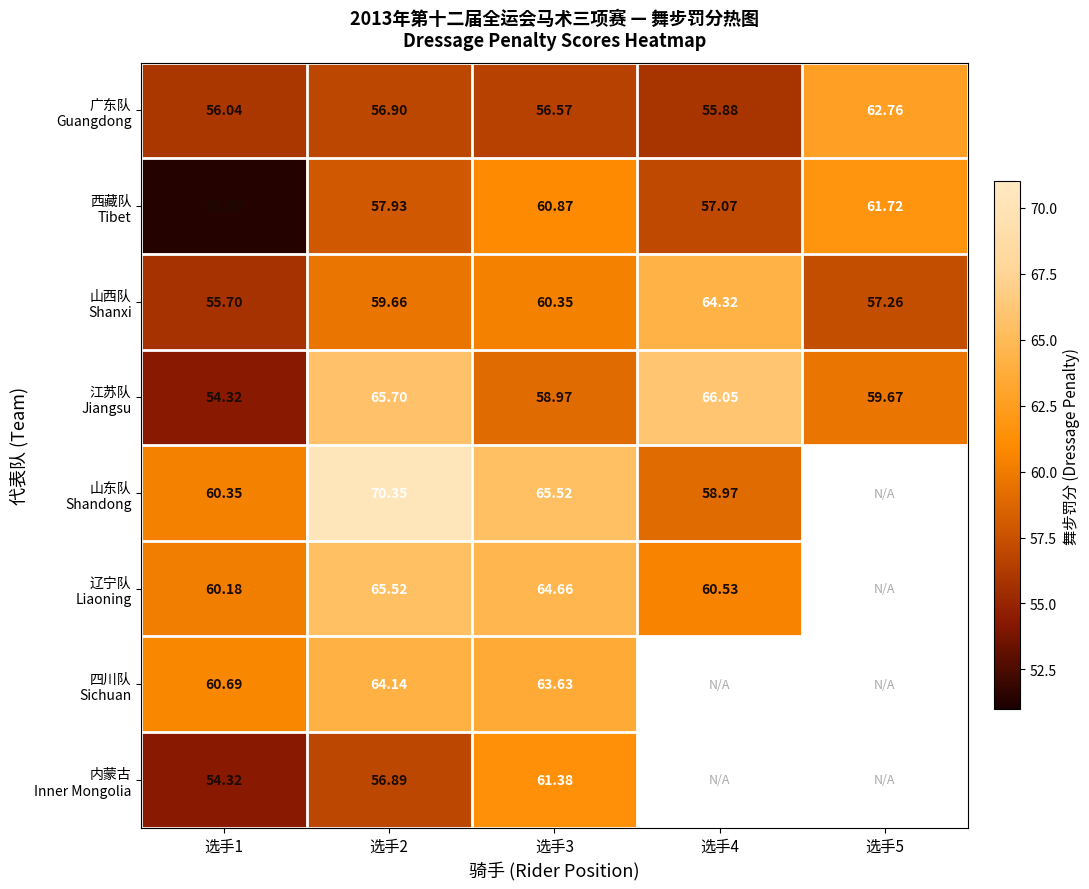

How many data points in 山东队 Shandong are less than 65?

2